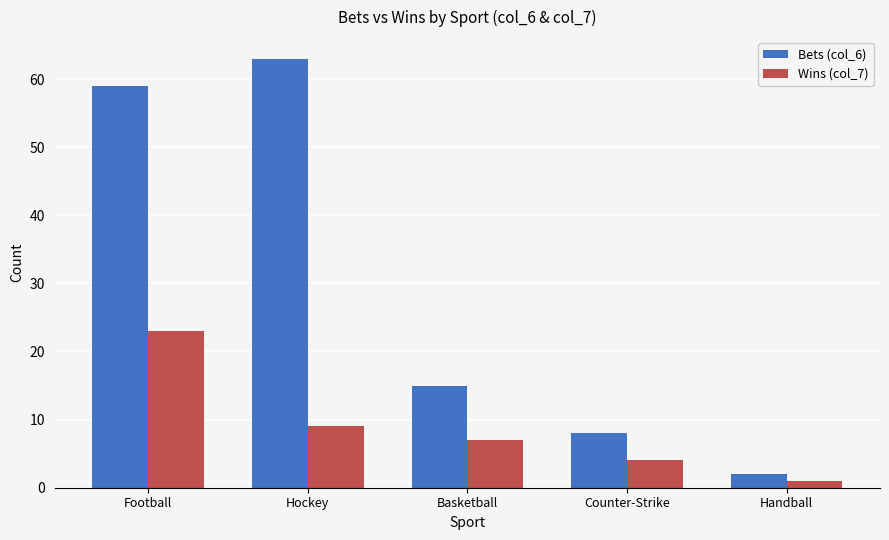

List the series in order of their overall mean, lowest first.

Wins (col_7), Bets (col_6)